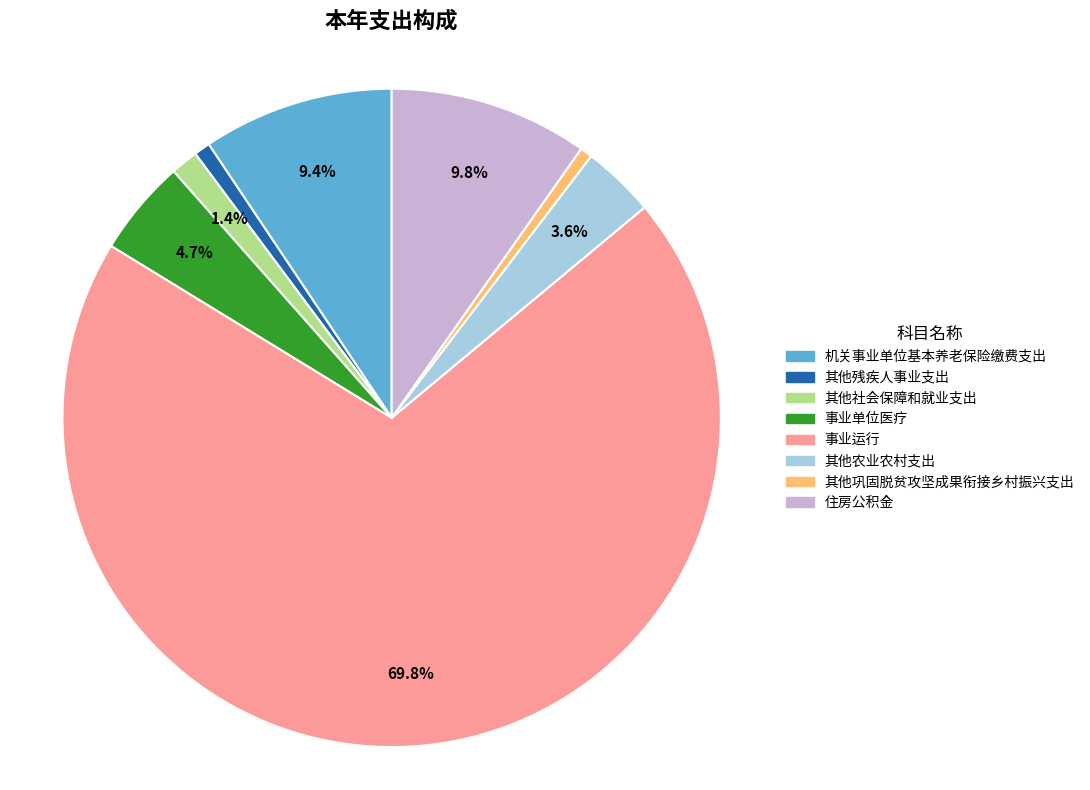

Approximately how many times larger is the value at 住房公积金 compared to 机关事业单位基本养老保险缴费支出?

1.0